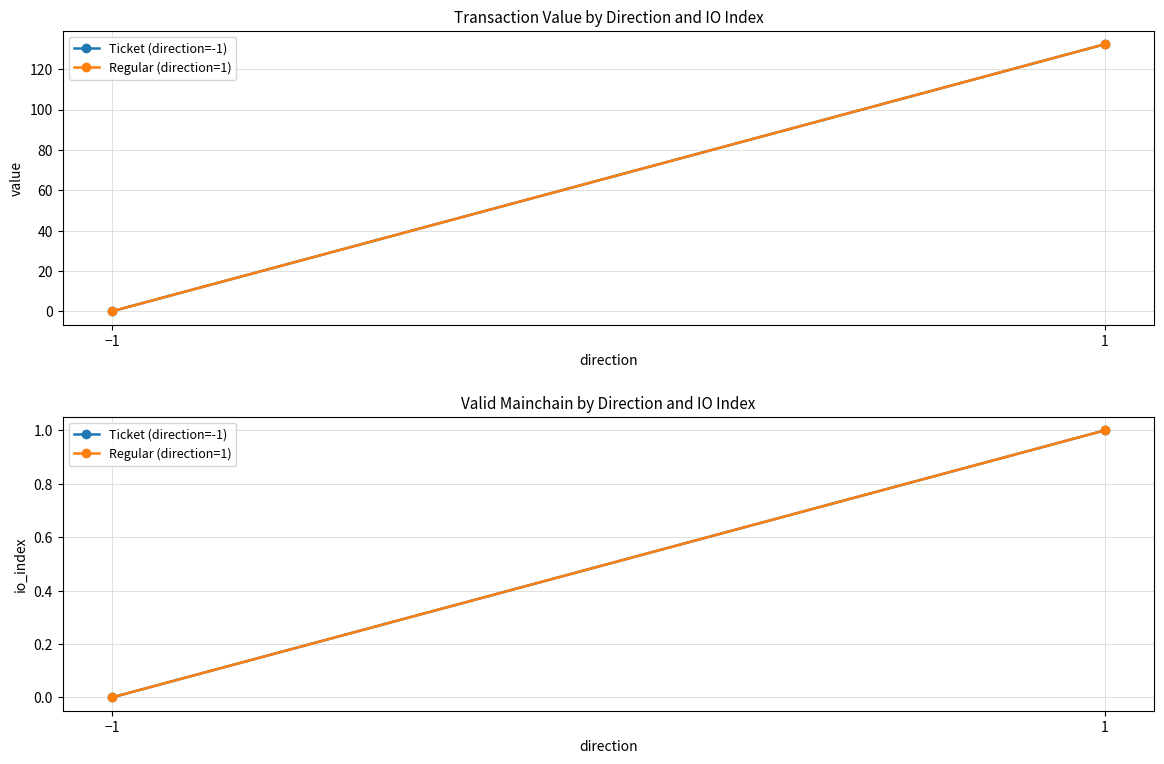

What is the total value across all series at 1?

2